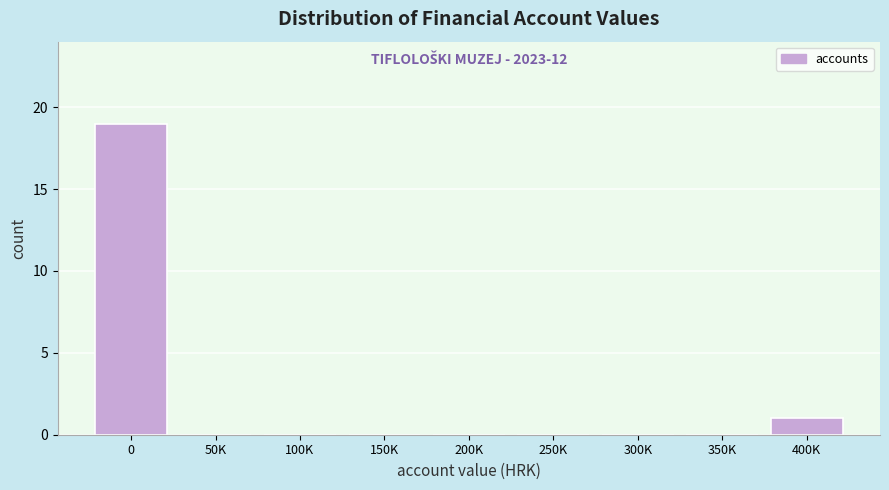

Reading left to right, transcribe all the data shown in this chart.

0=19	50K=0	100K=0	150K=0	200K=0	250K=0	300K=0	350K=0	400K=1